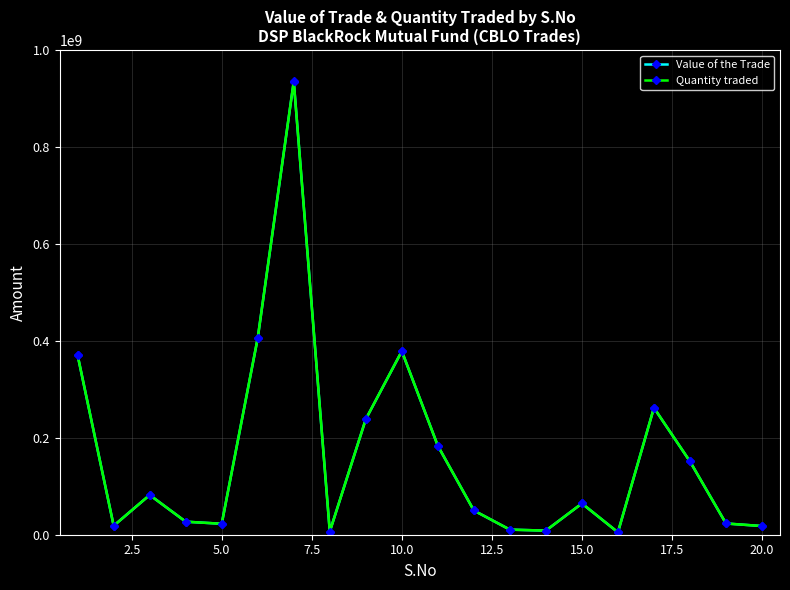

True or false: Value of the Trade has more than 2 interior local peaks.

True